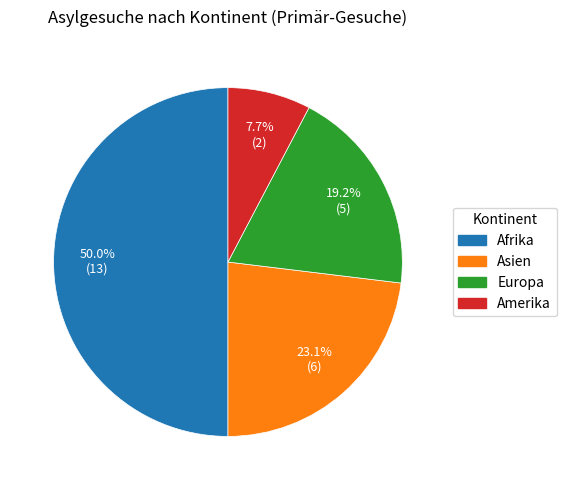

To the nearest percent, what percentage of the pie is Afrika?

50%